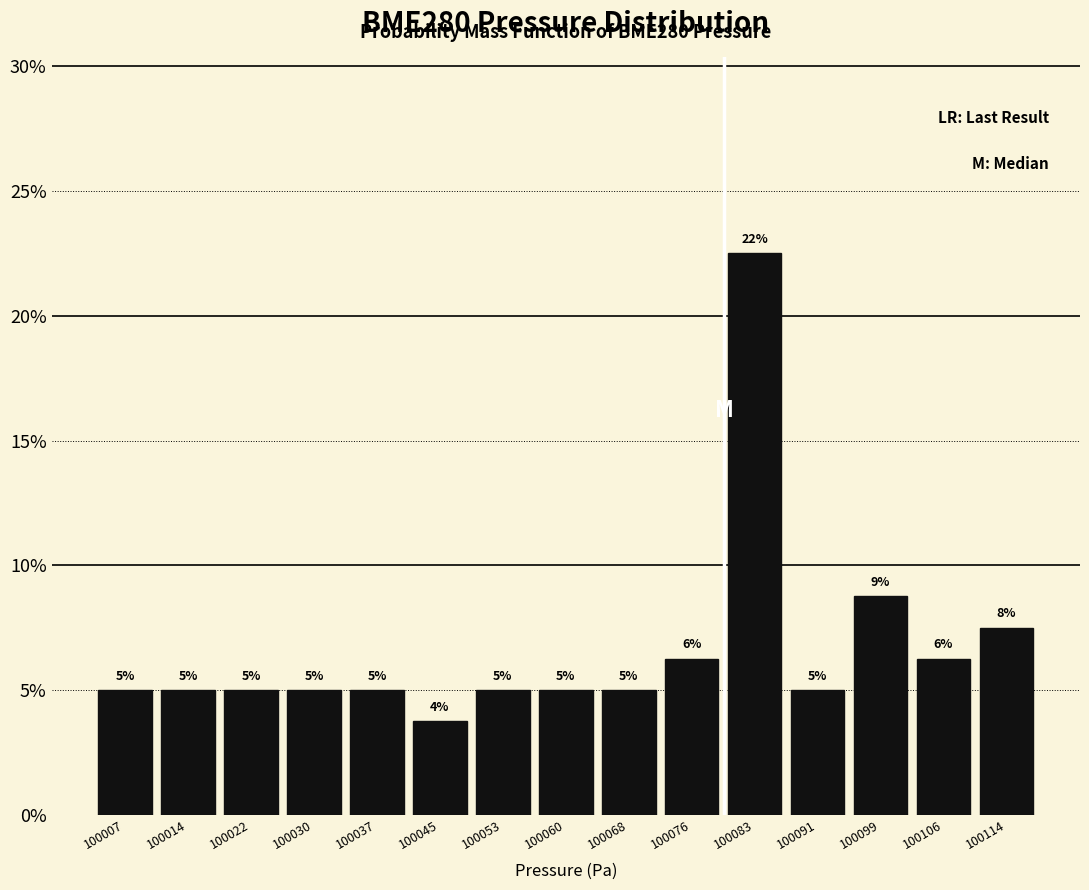

Over which range of the x-axis is the bar tallest?

100080 to 100087